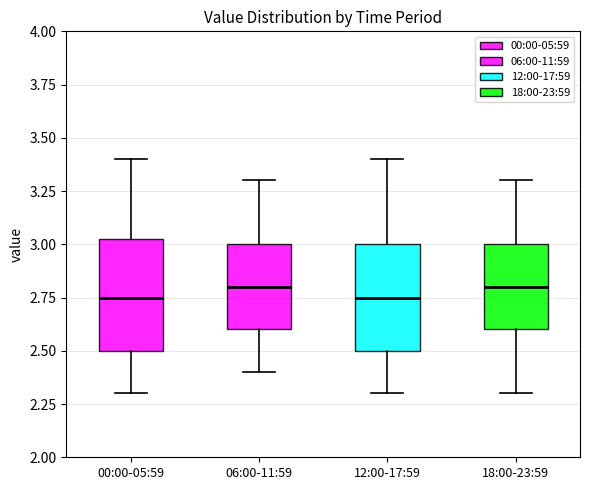

Reading left to right, read every box against the y-axis: the position of its median line, the range the box covers, and the ends of its whiskers. The values are not printed on the chart, so give them approximately, as read against the axis.

00:00-05:59: median 2.75, box 2.50 to 3.05, whiskers 2.30 to 3.40
06:00-11:59: median 2.80, box 2.60 to 3.00, whiskers 2.40 to 3.30
12:00-17:59: median 2.75, box 2.50 to 3.00, whiskers 2.30 to 3.40
18:00-23:59: median 2.80, box 2.60 to 3.00, whiskers 2.30 to 3.30